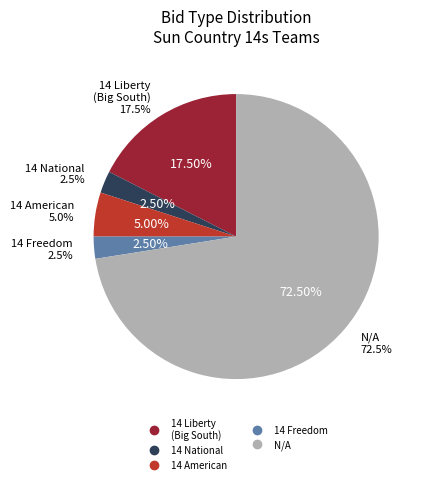

Combined, do N/A and 14 American (Sun Country Region) account for over 50%?

Yes